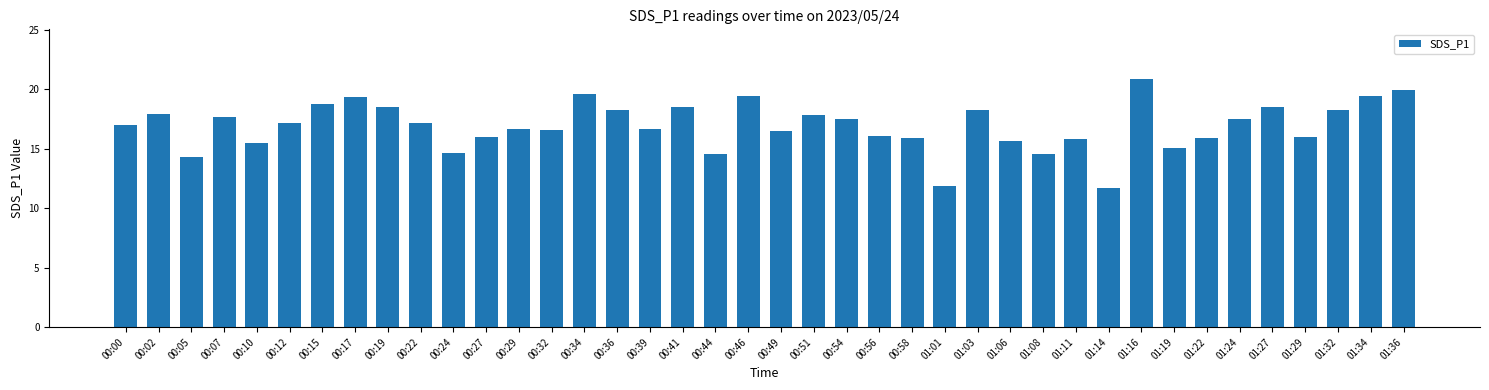

Does the chart contain stacked bars?

No